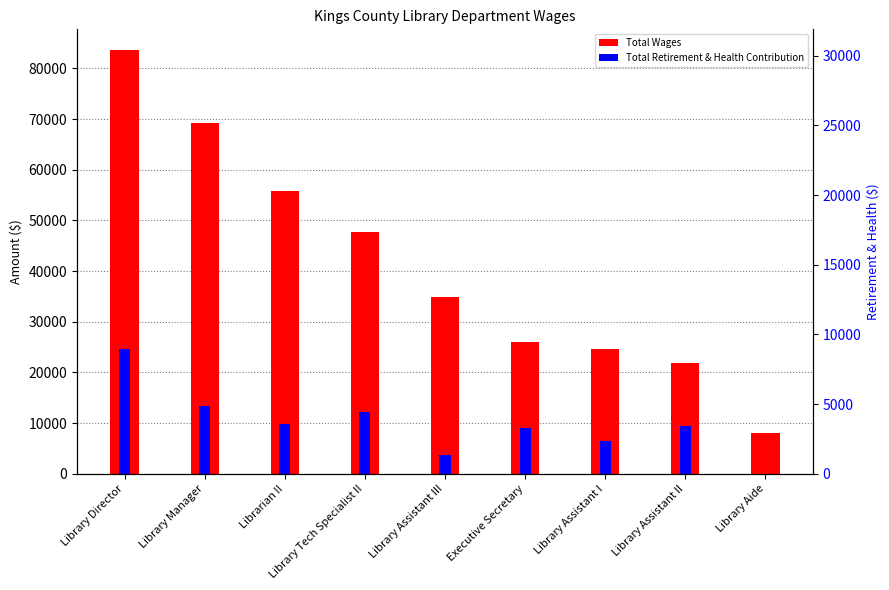

Count the number of data series in this chart.

2